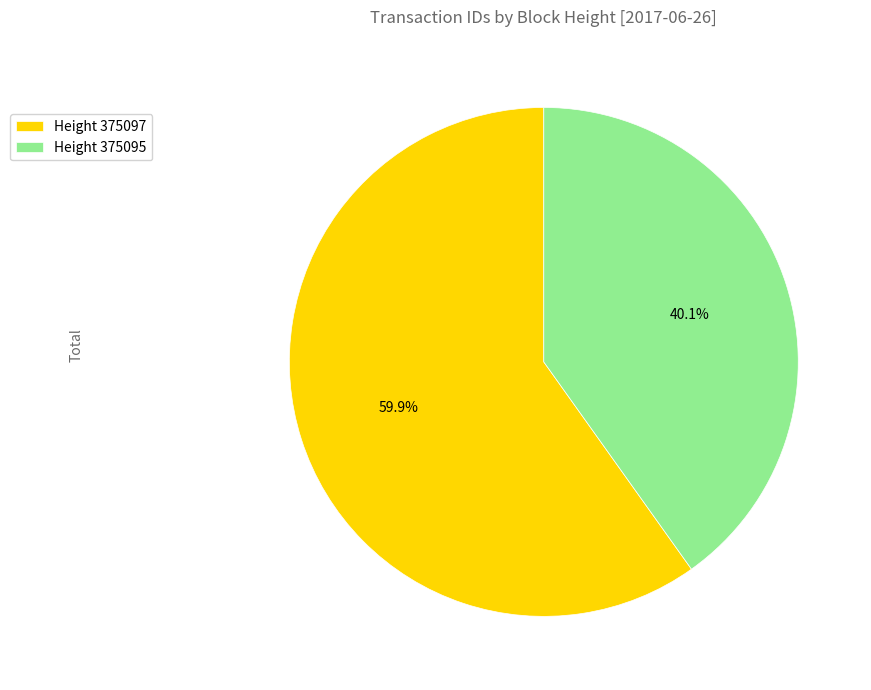

How many segments does this pie chart have?

2